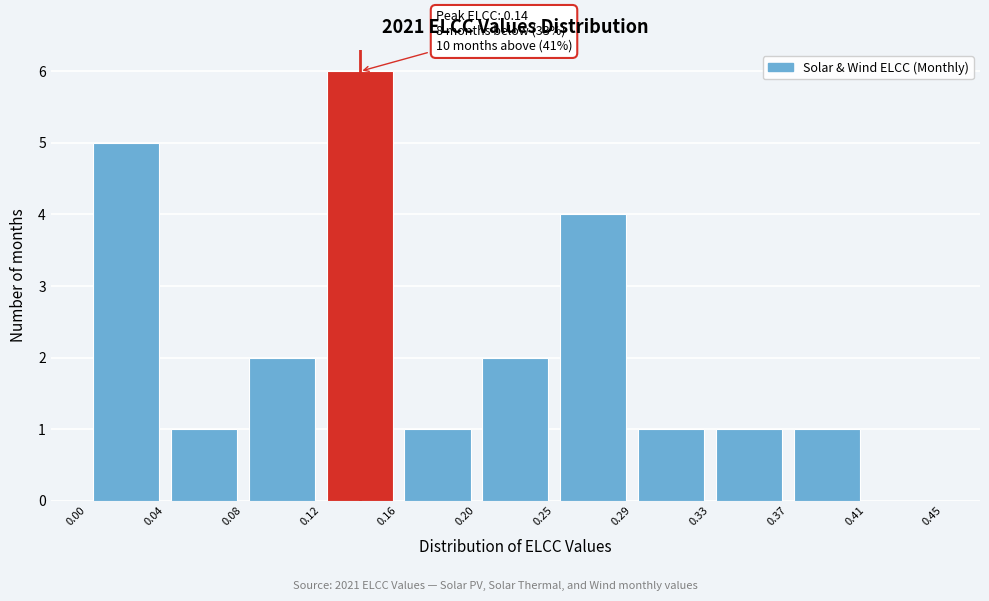

Which range on the x-axis has the tallest bar?

0.12 to 0.16